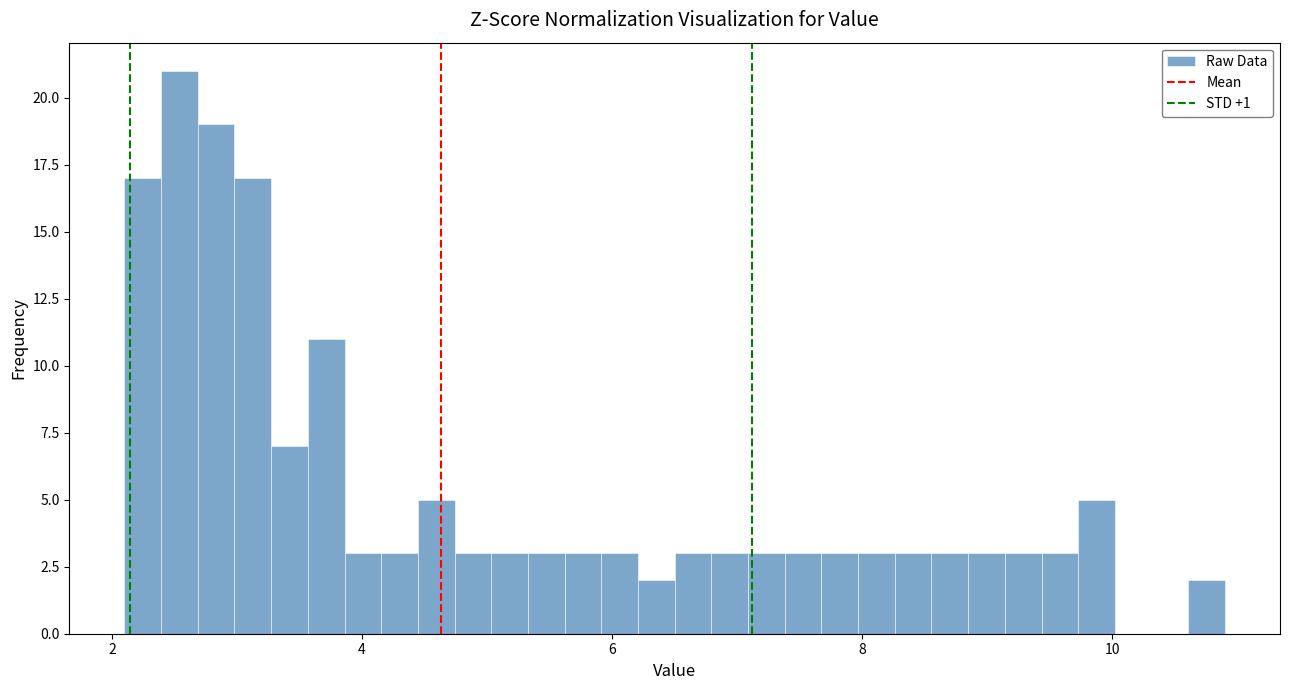

Around what value on the x-axis is the tallest bar? Give the approximate position of its centre, as read against the axis.

2.6